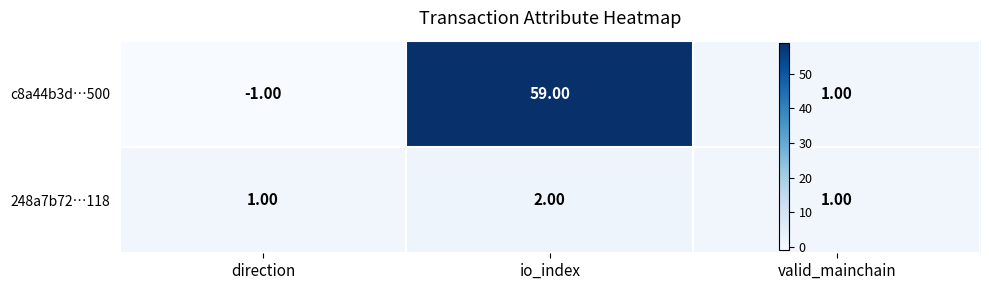

List the labels in order of c8a44b3d…500 value, largest first.

io_index, valid_mainchain, direction